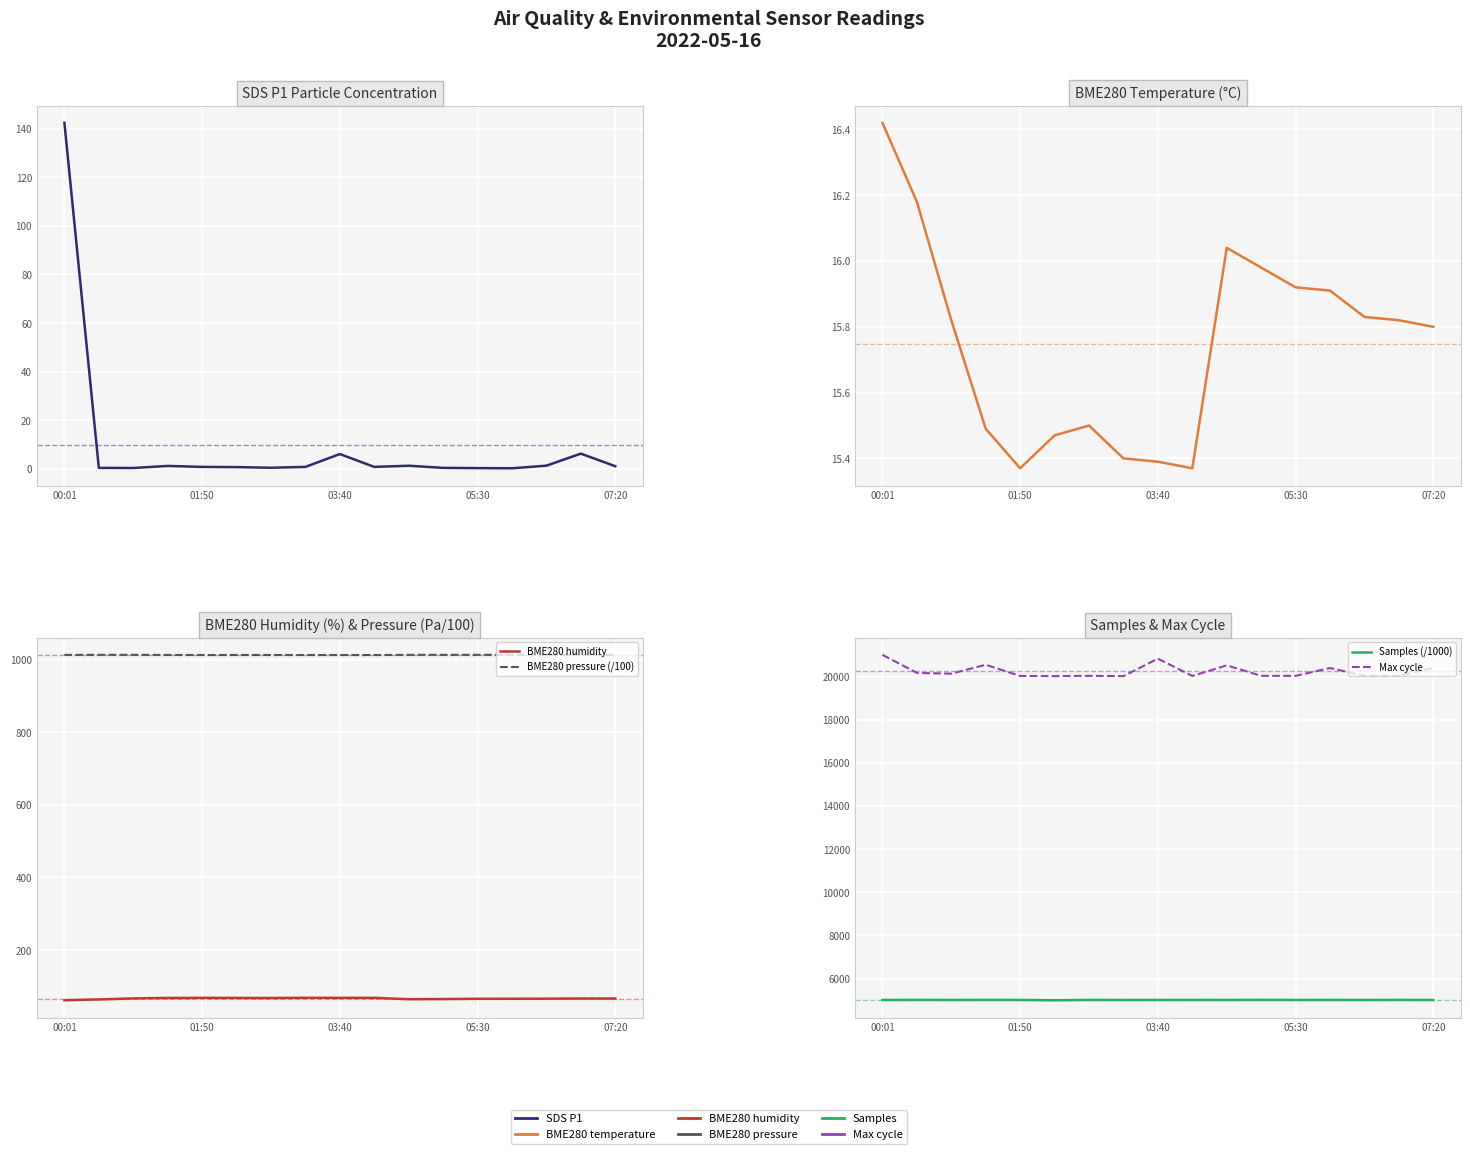

Where is the first local minimum for BME280 pressure (/100)?

01:50